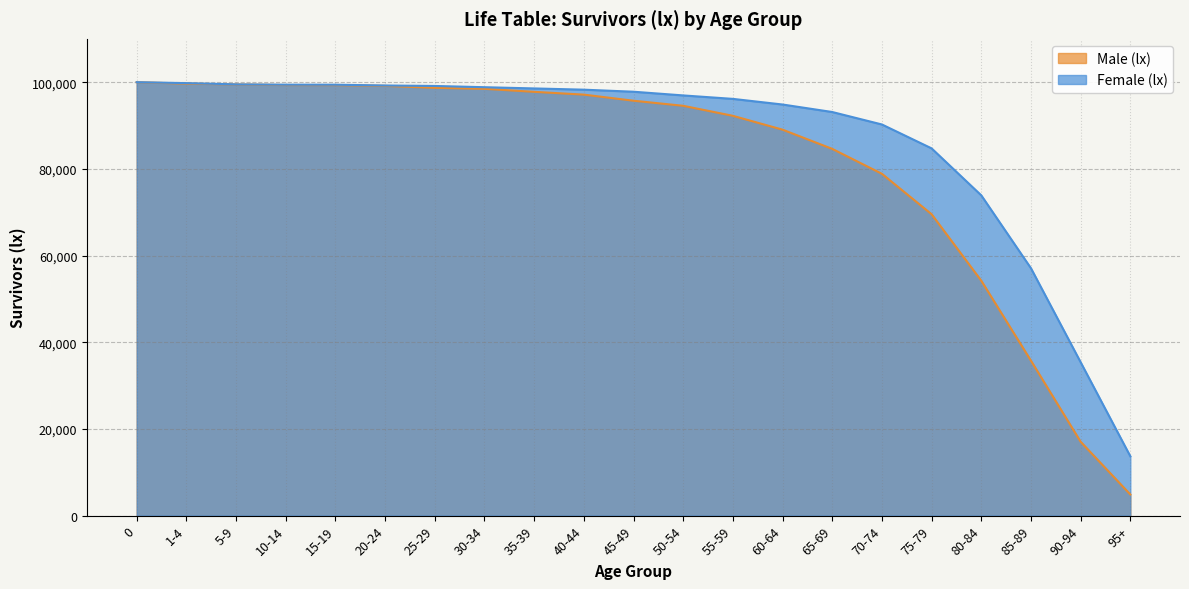

What is the total value across all series at 35-39?

196333